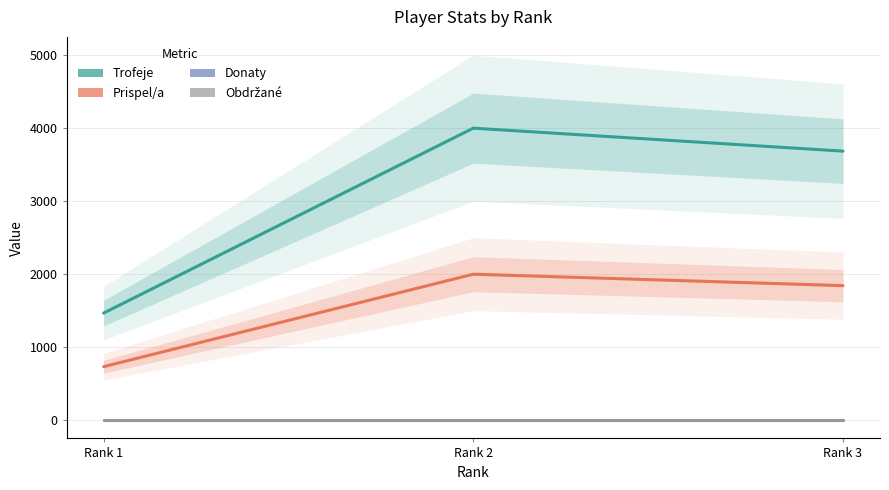

Is the value of Prispel/a at Rank 1 greater than the value of Donaty at Rank 2?

Yes